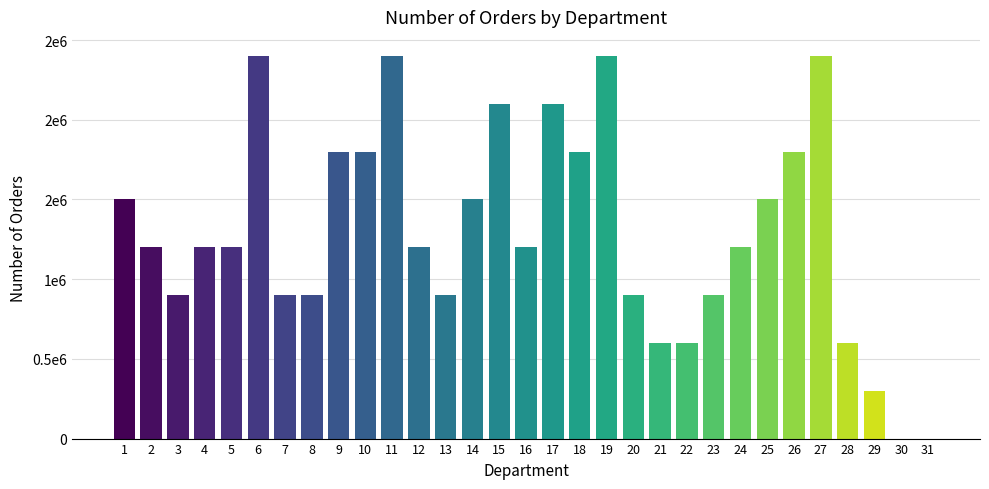

Is it true that the value at 10 is 2558821?

False